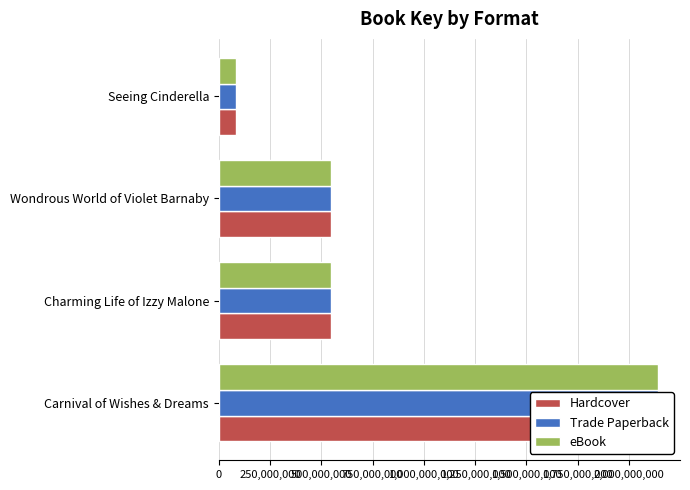

Which series has the widest spread of values?

Hardcover